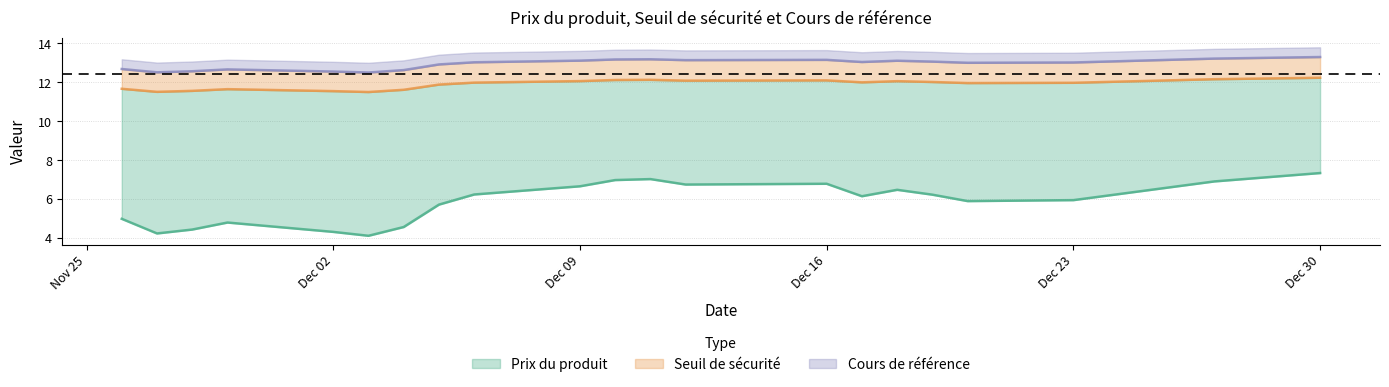

What position from the left is 2024-12-20?

18